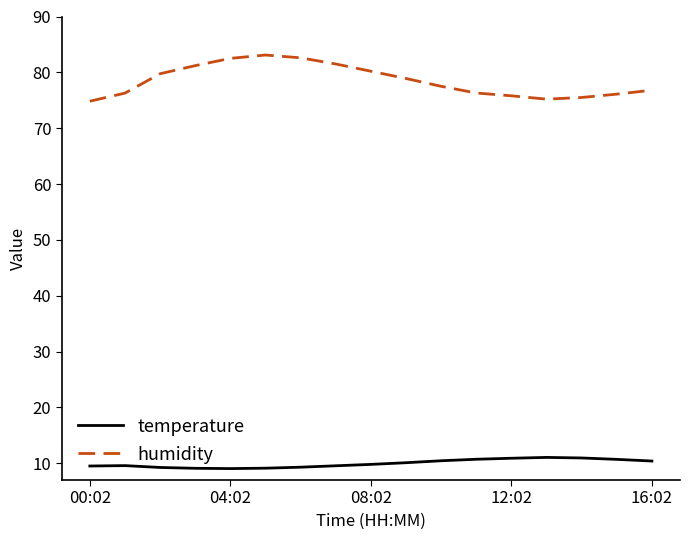

What is the difference between the maximum and minimum values in the humidity series?

8.3